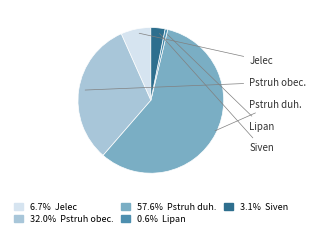

What is the largest slice in the pie chart?

Pstruh duh.